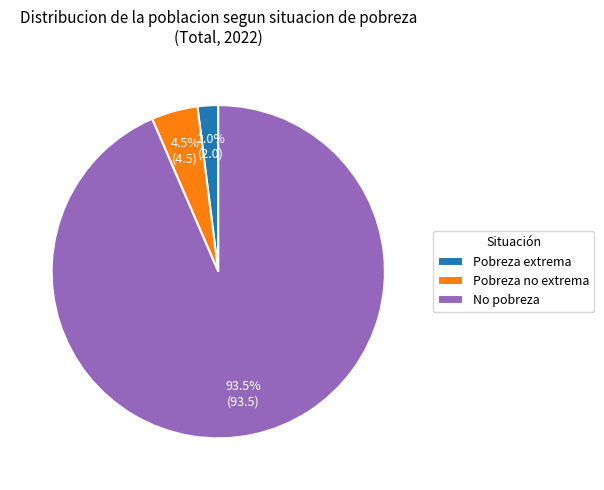

Approximately how many times larger is the value at No pobreza compared to Pobreza no extrema?

20.8